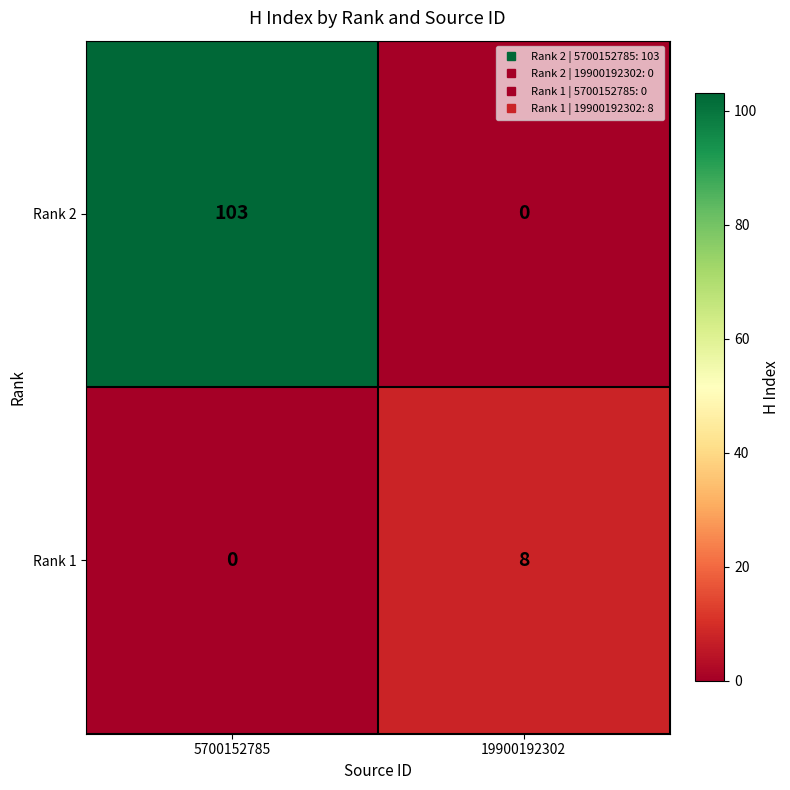

The Rank 2 series shows -41 at 19900192302. True or false?

False